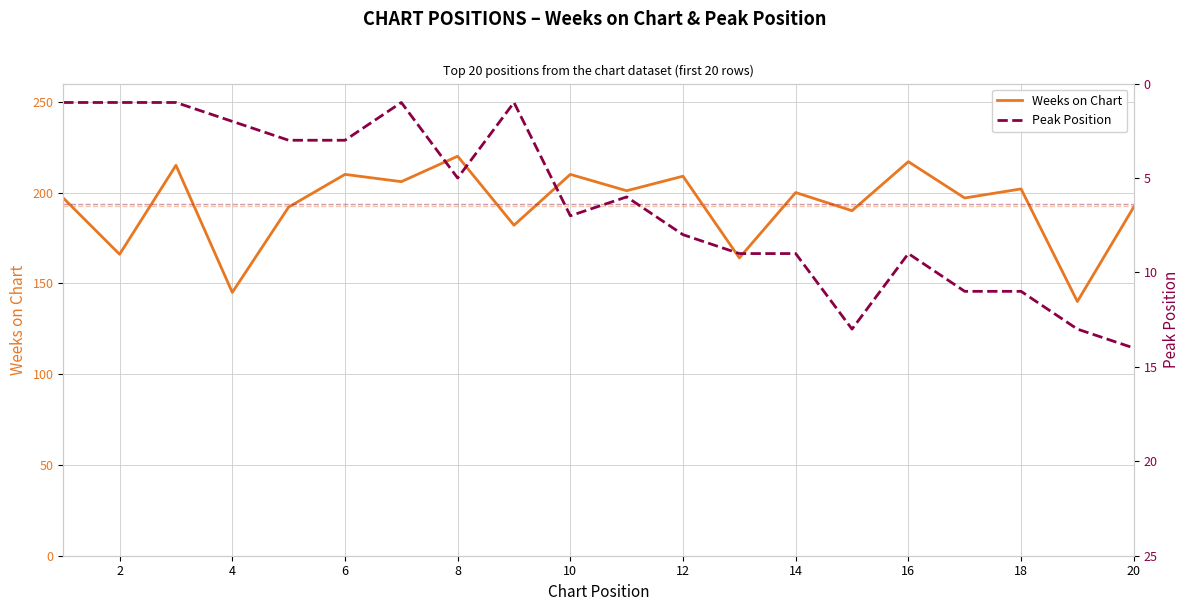

At which category is the sum across all series the highest?

16